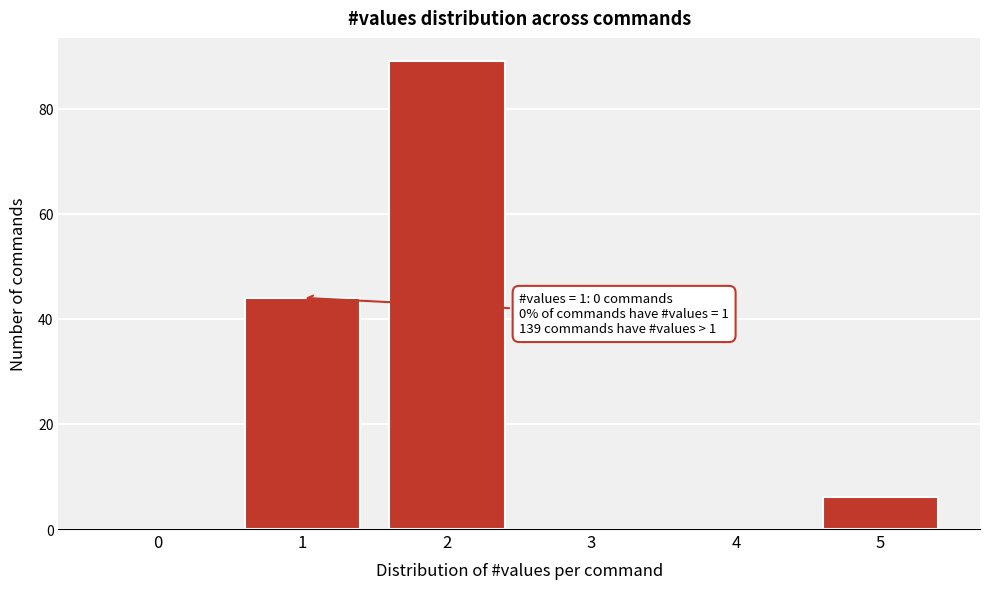

Reading left to right, list all the values displayed in this chart.

0=0	1=44	2=89	3=0	4=0	5=6